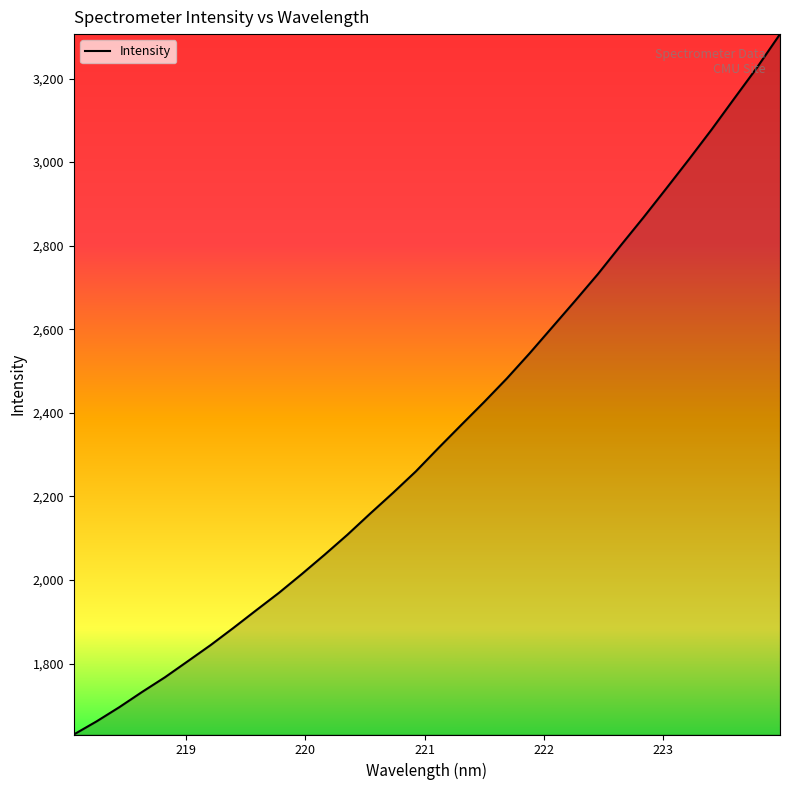

What is the difference between the maximum and minimum values?

1675.7